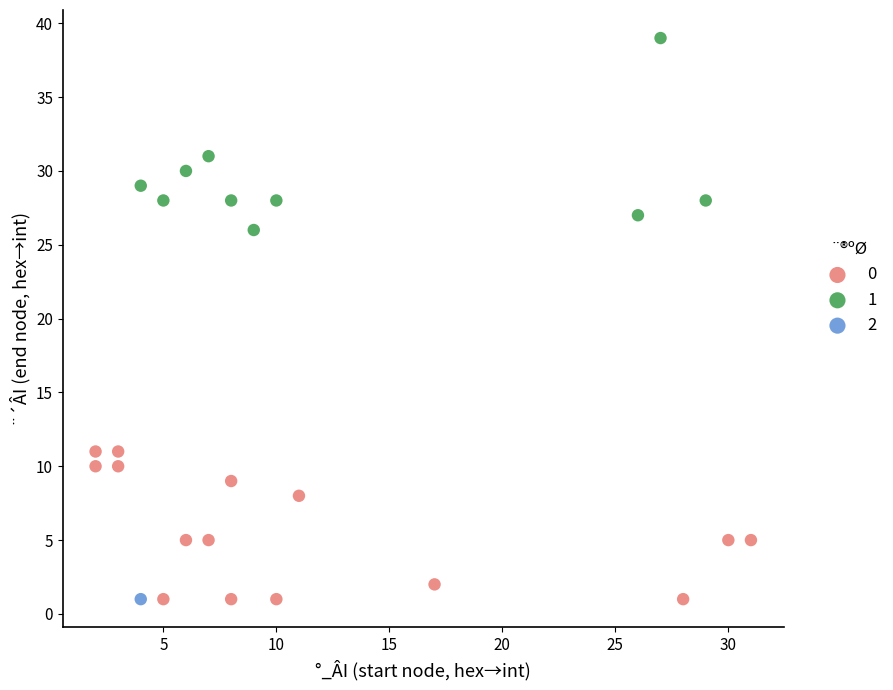

What are all the series names shown in the legend?

0, 1, 2